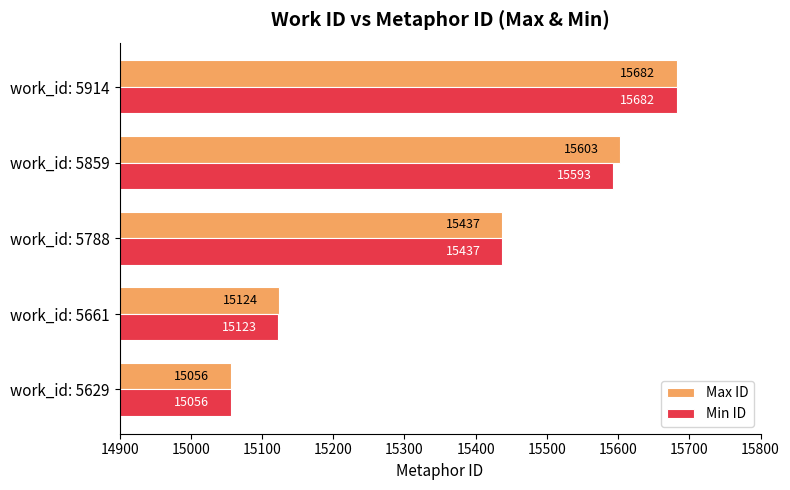

The Min ID series shows 15593 at work_id: 5859. True or false?

True